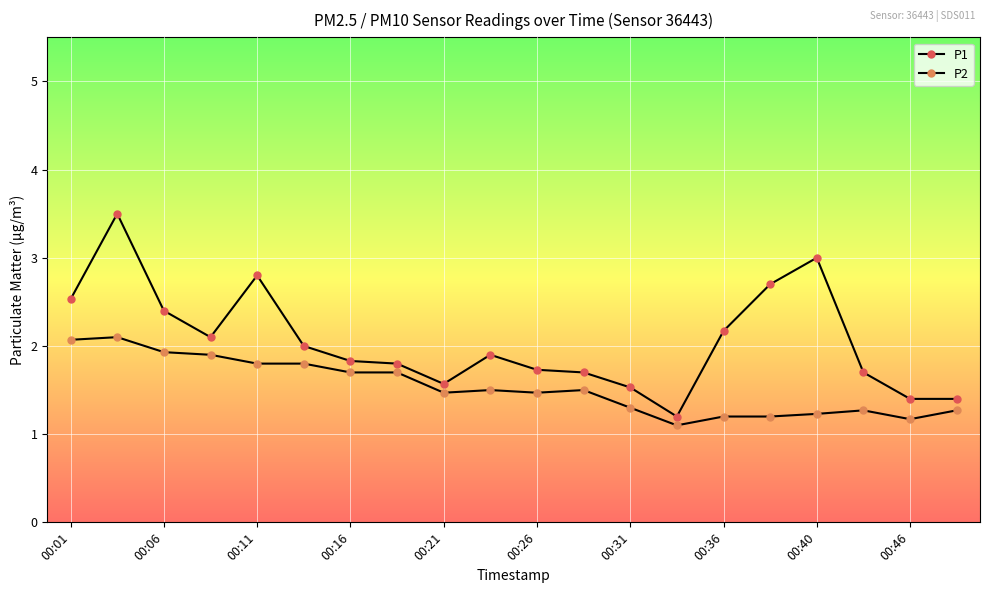

Does the chart have visible grid lines?

Yes